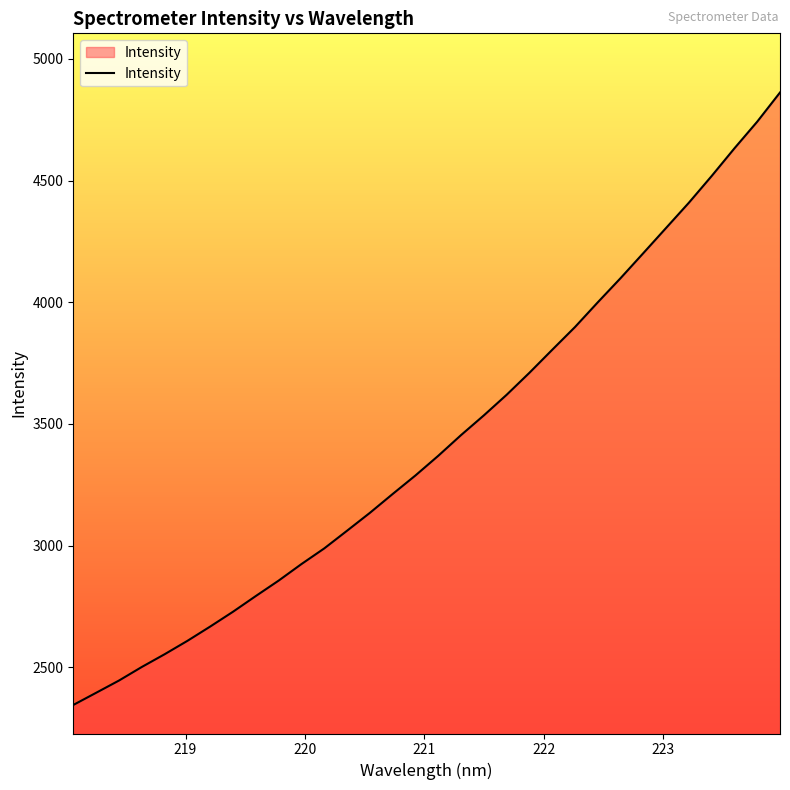

What is the smallest value displayed?

2345.3